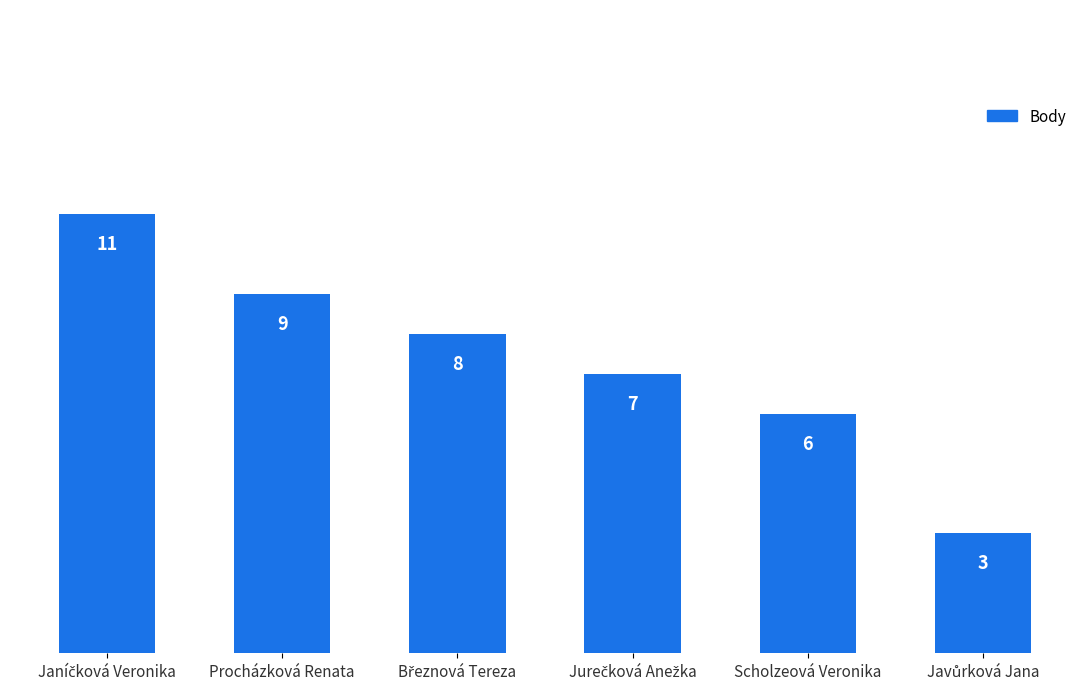

Between Scholzeová Veronika and Procházková Renata, which is larger?

Procházková Renata